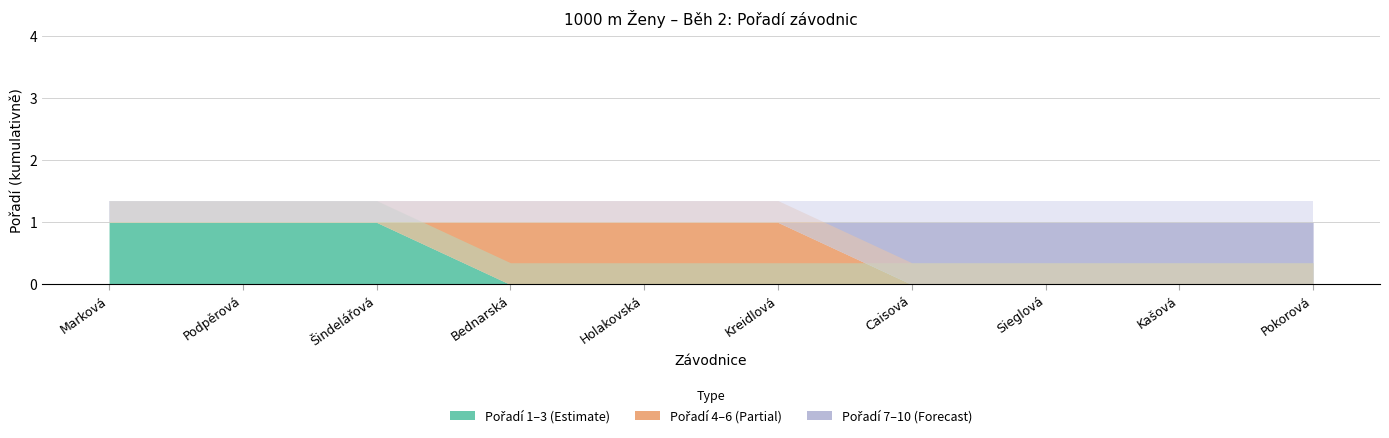

At which category is the sum across all series the highest?

Marková